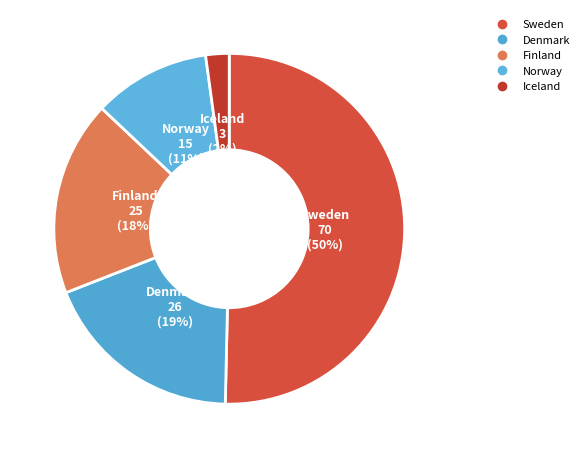

What is the change in value from Norway to Iceland?

-12